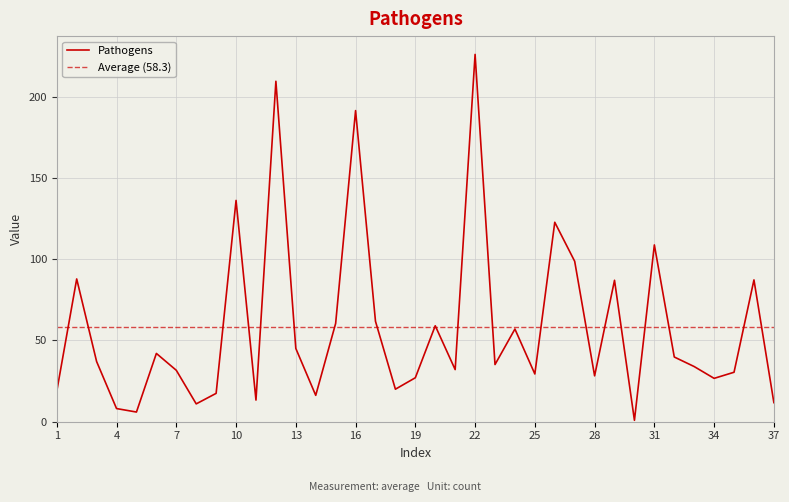

Count the number of data series in this chart.

1